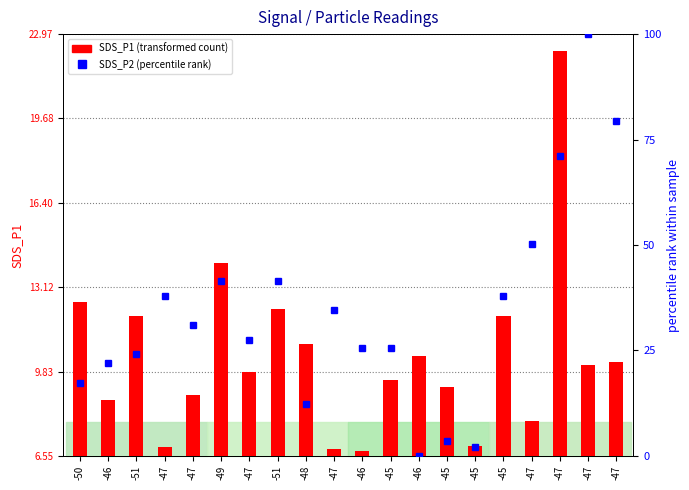

Which series has the largest total across all categories?

SDS_P2 (percentile rank)